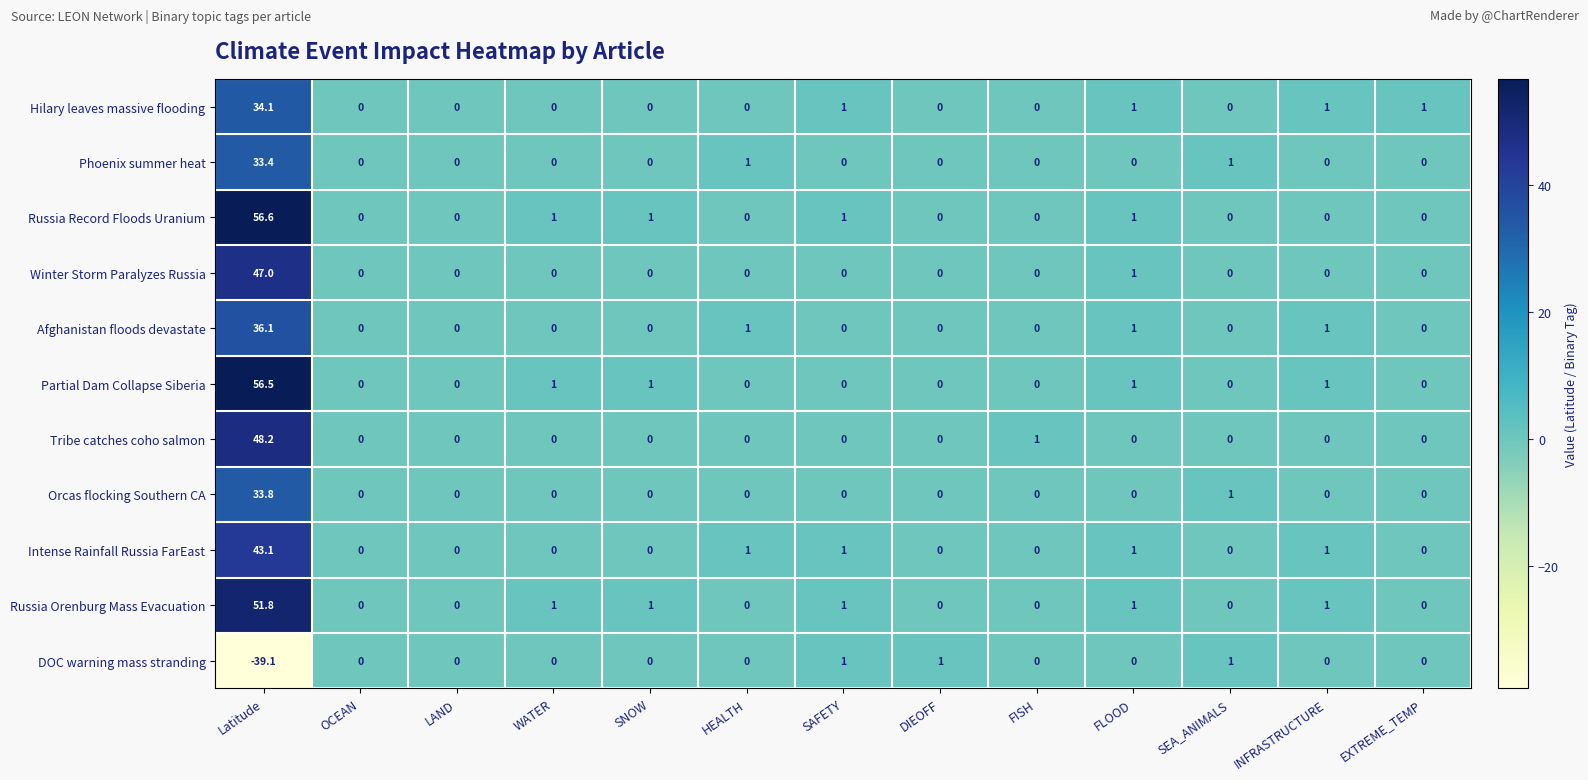

Which category has the lowest value in the DOC warning mass stranding series?

Latitude